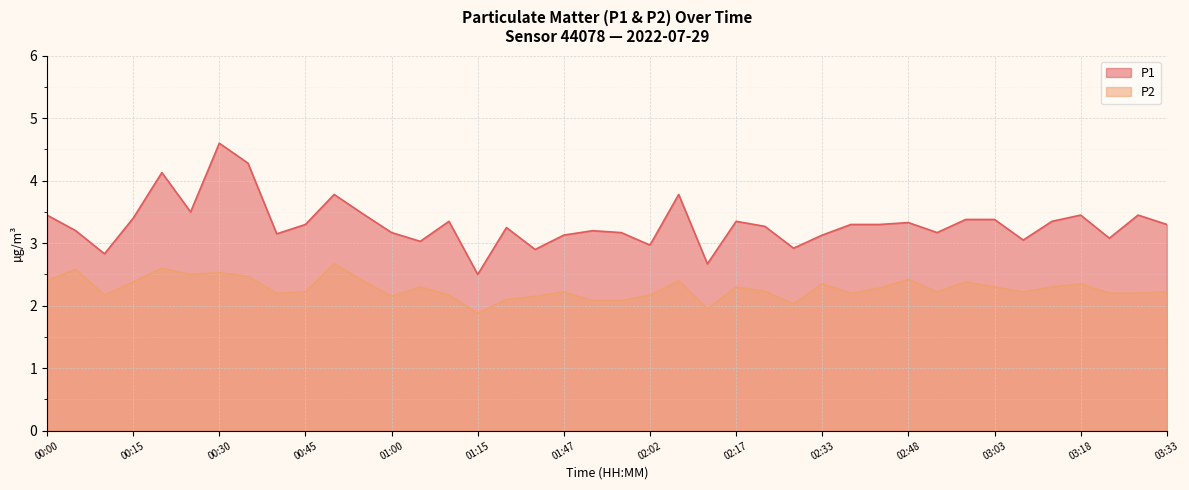

How many lines are shown in the chart?

2